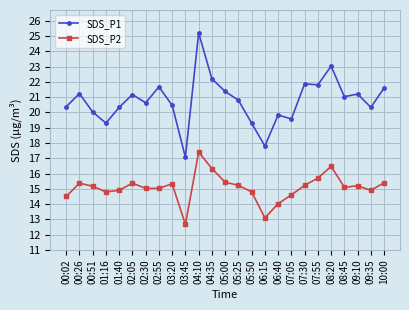

What is the difference between the maximum and second lowest values in the SDS_P1 series?

7.4